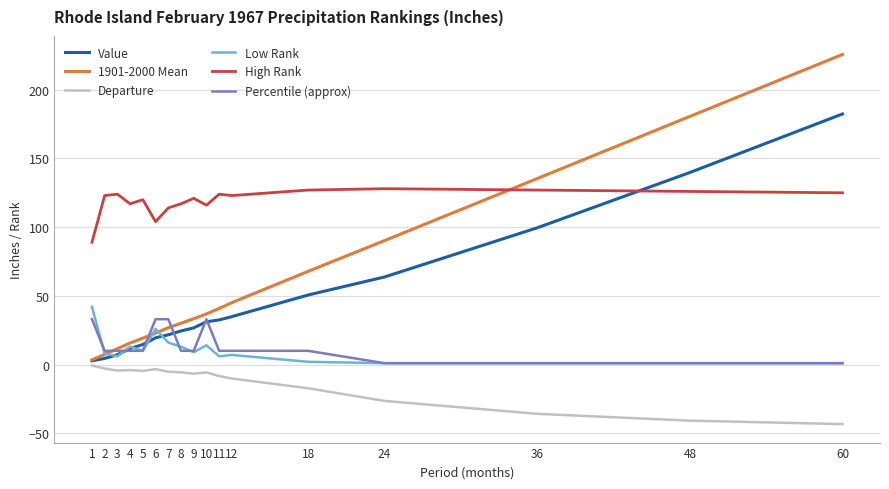

How many lines are shown in the chart?

6